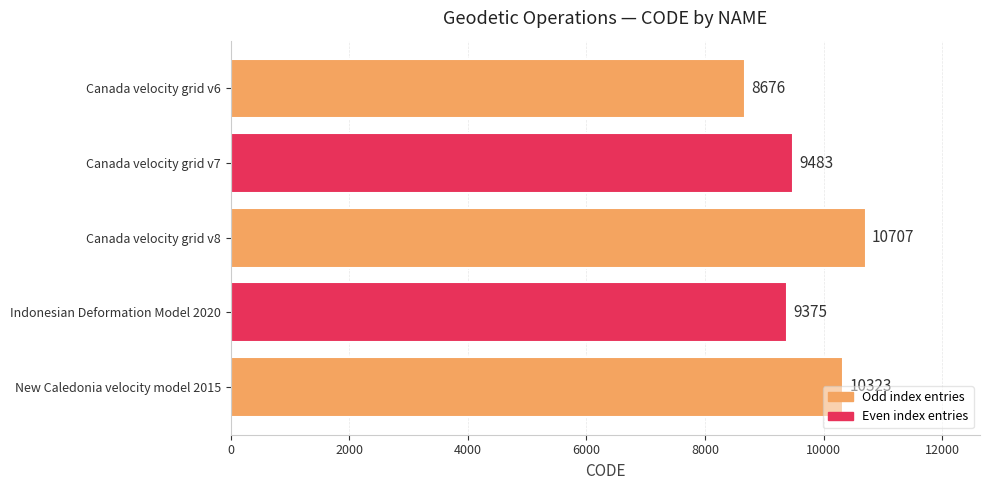

What is the change in value from Indonesian Deformation Model 2020 to New Caledonia velocity model 2015?

+948